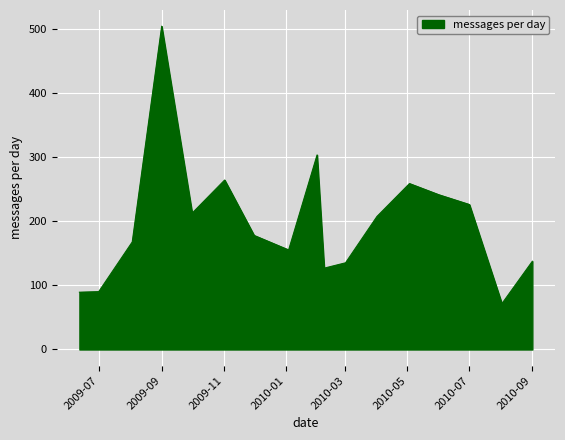

What is the minimum value shown in the chart?

71.5